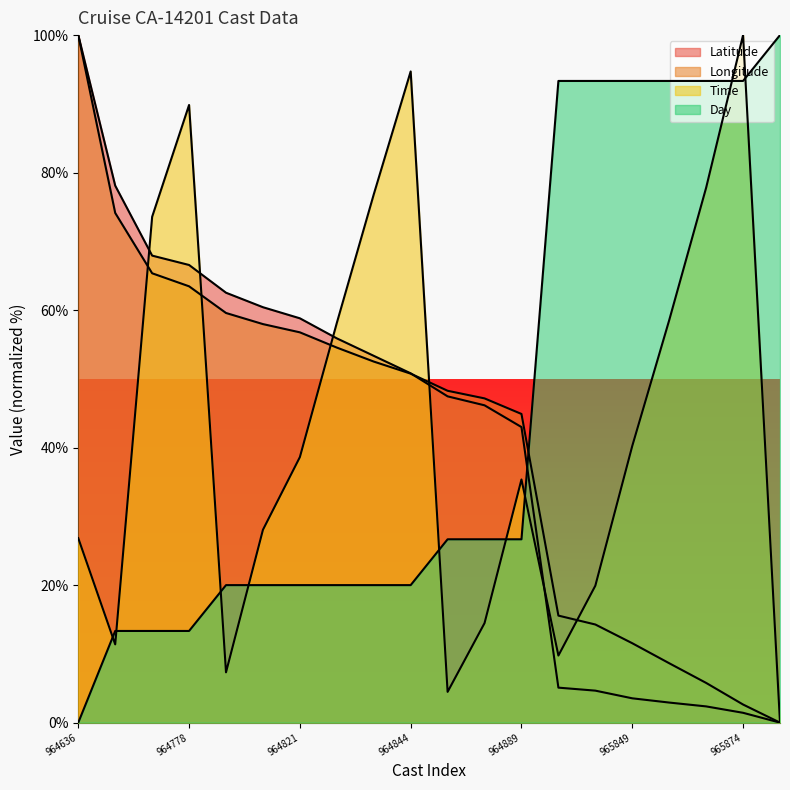

How many data points in Latitude are less than 50?

10